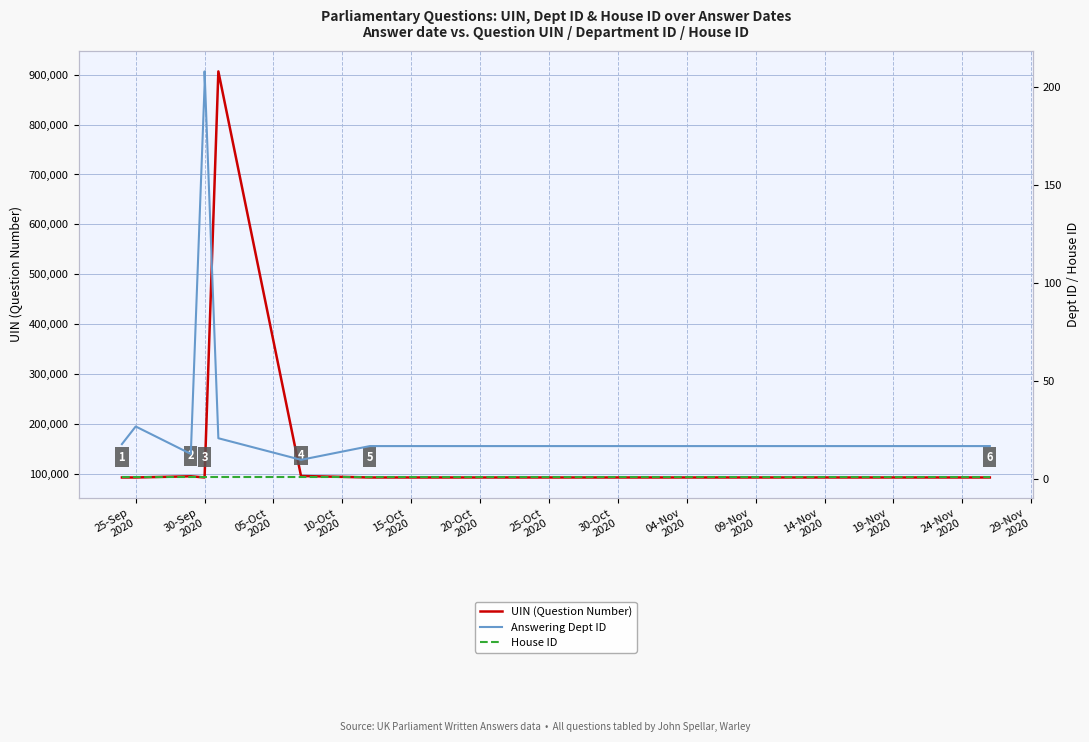

True or false: UIN (Question Number) and Answering Dept ID cross at least once.

False